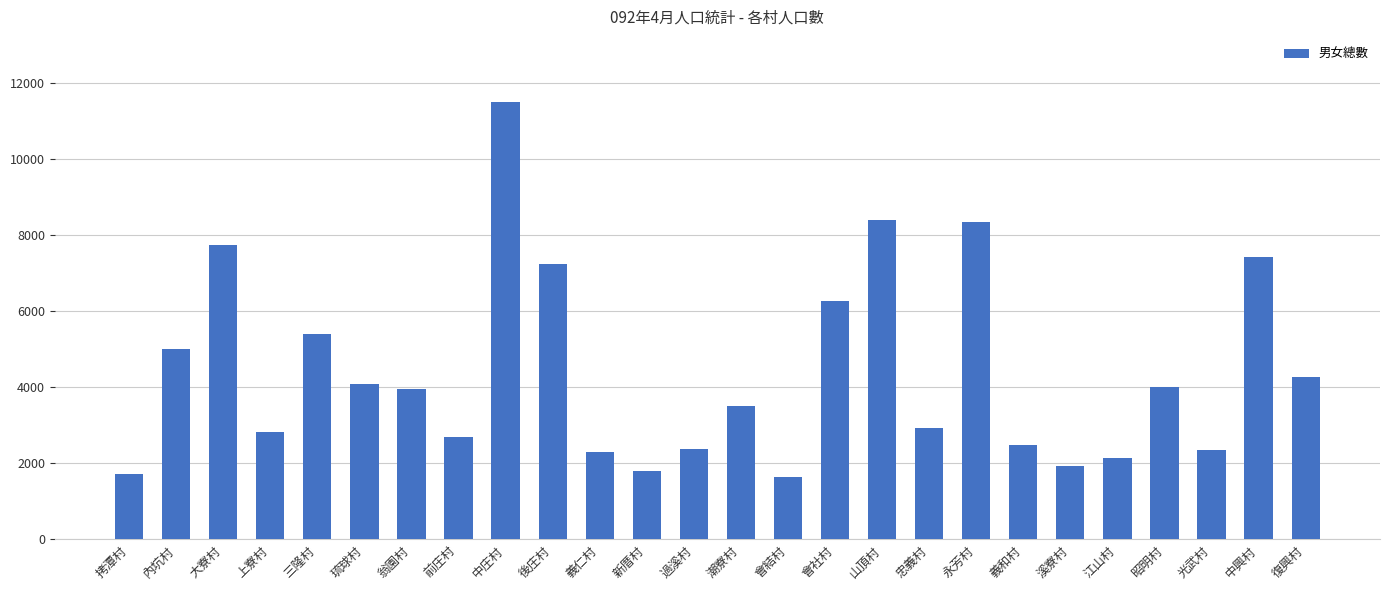

Is it true that the value at 中興村 is 13266?

False